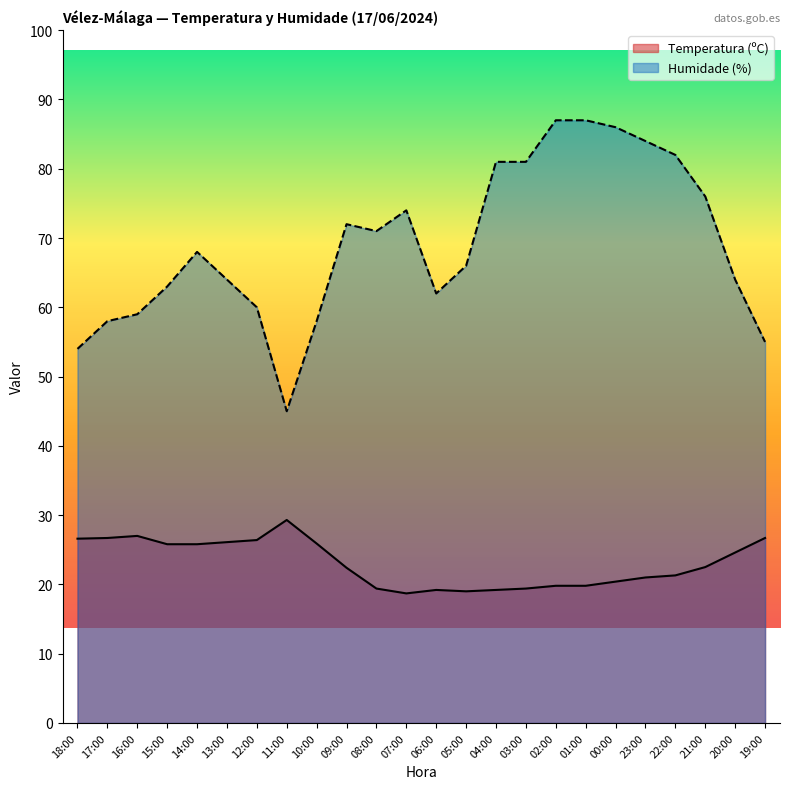

What is the greatest value displayed?

87.0